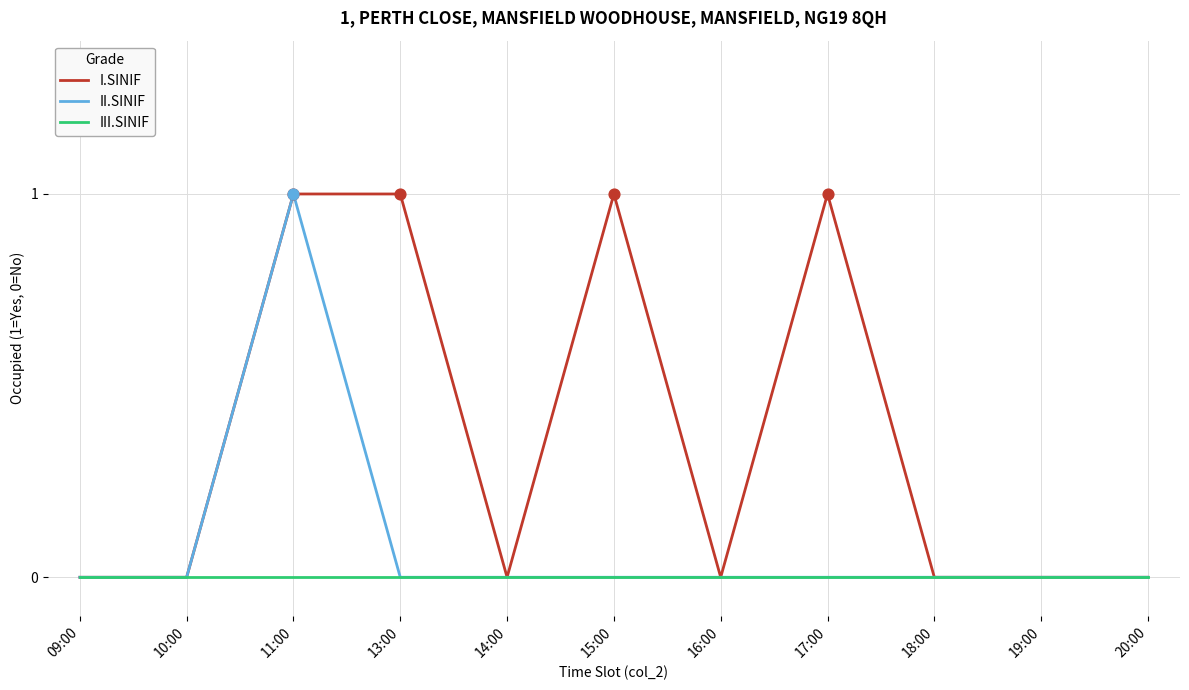

At which category is the sum across all series the highest?

11:00